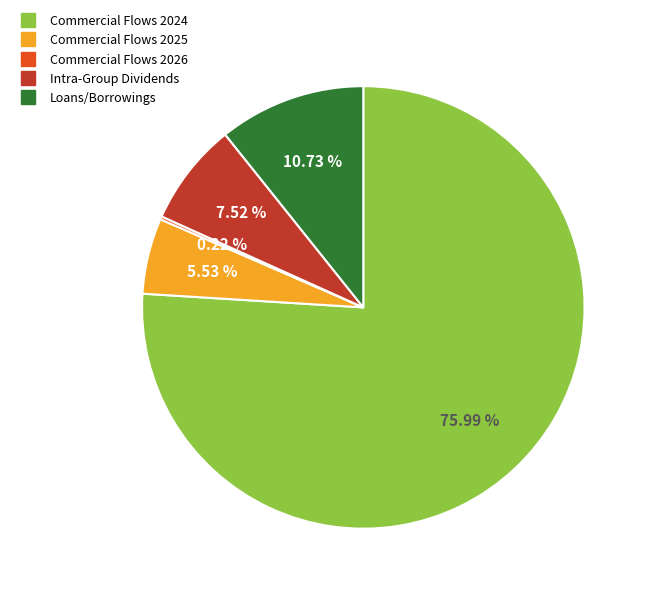

Do Commercial Flows 2024 and Commercial Flows 2025 together represent more than half of the pie?

Yes